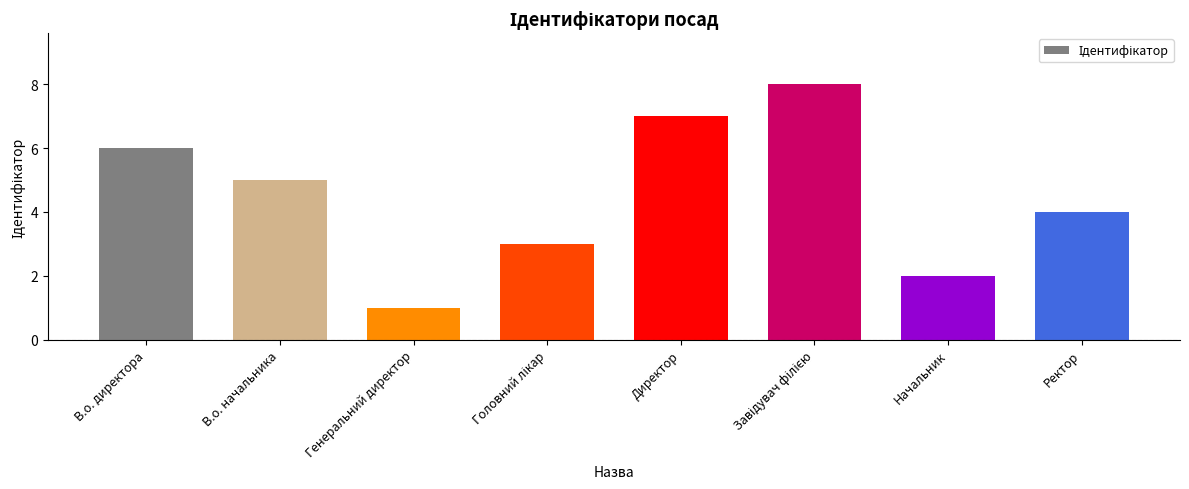

How many data points does each series have?

8